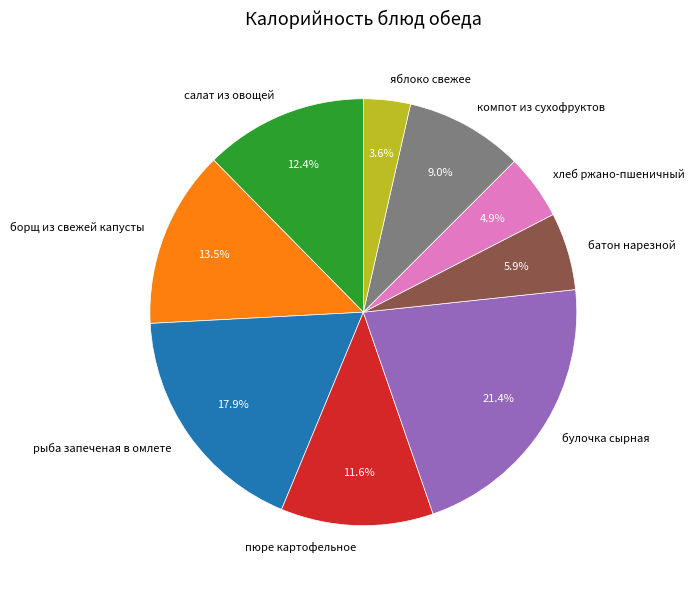

To the nearest percent, what is the difference between the largest and smallest slice percentages?

18%